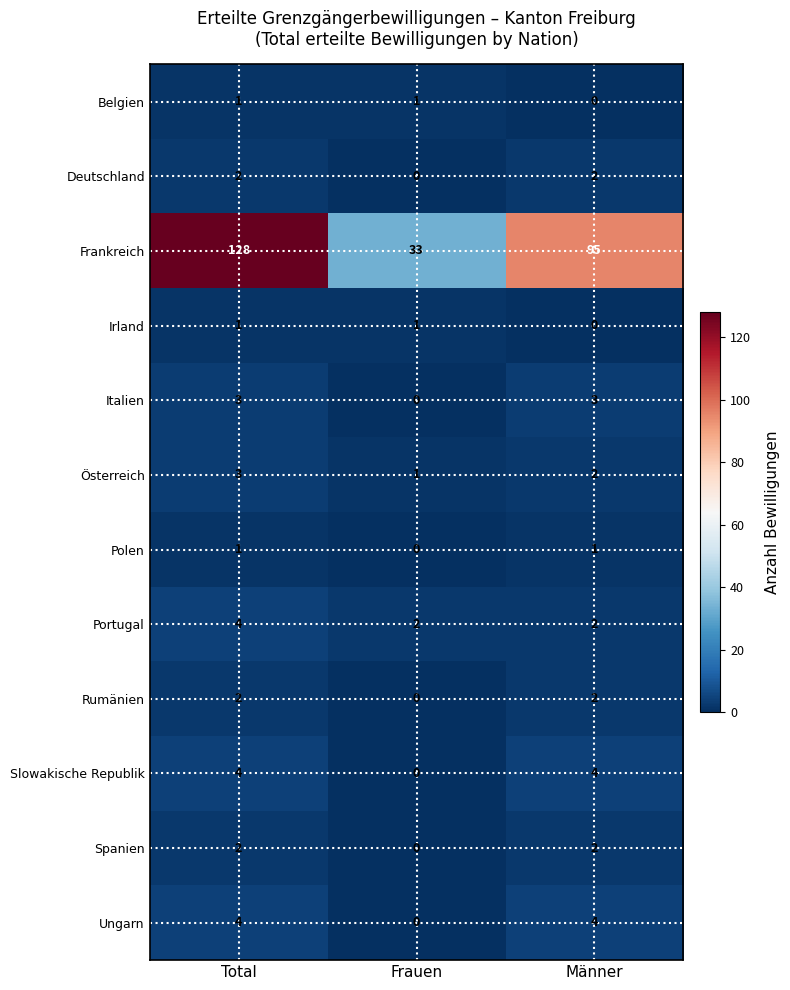

What is the sum of the Österreich values at Frauen and Total?

4